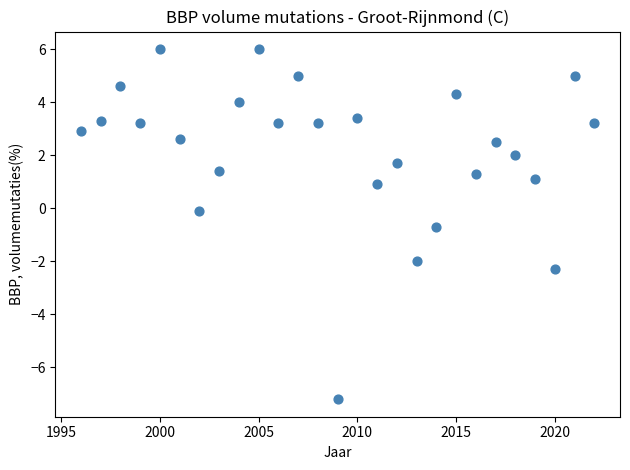

What is the range of X values (max minus min)?

26.0